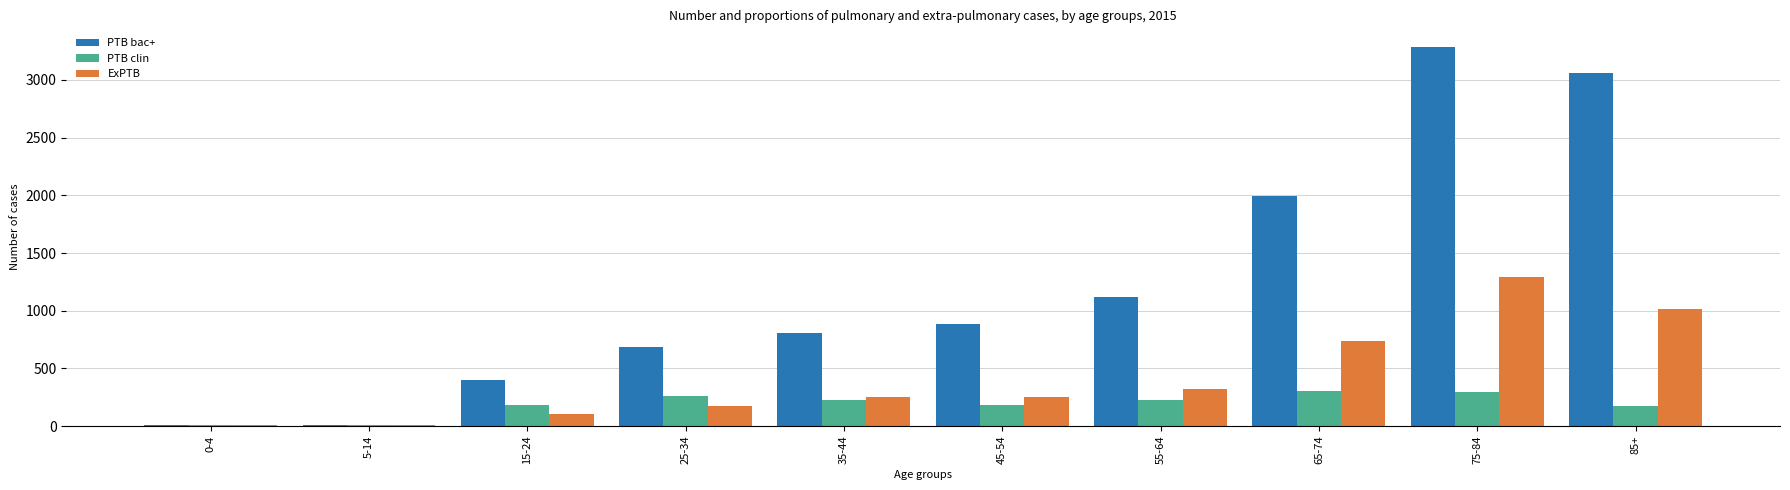

What are all the series names shown in the legend?

PTB bac+, PTB clin, ExPTB